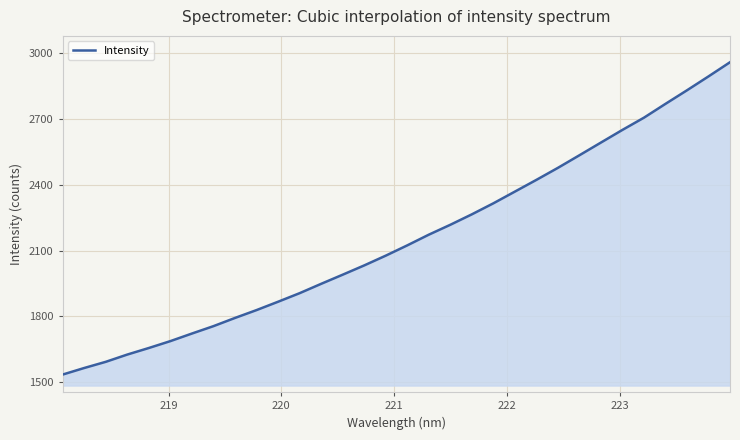

What is the maximum value shown in the chart?

2957.7